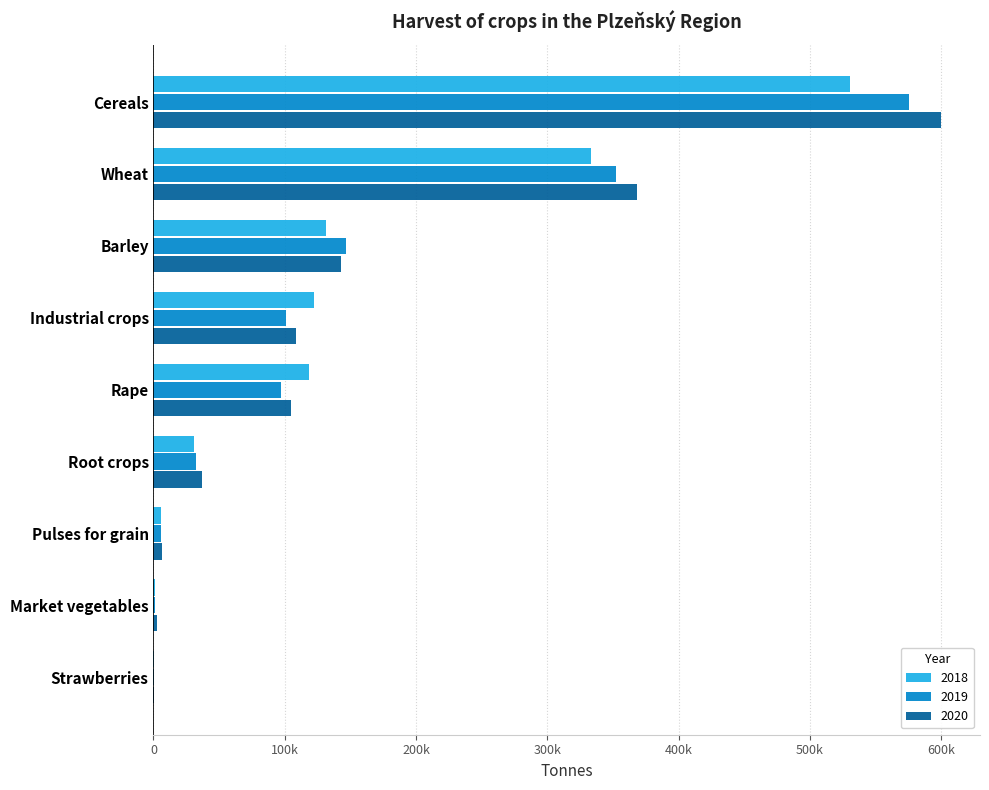

True or false: 2020 has a value of 2928.4 at Market vegetables.

True